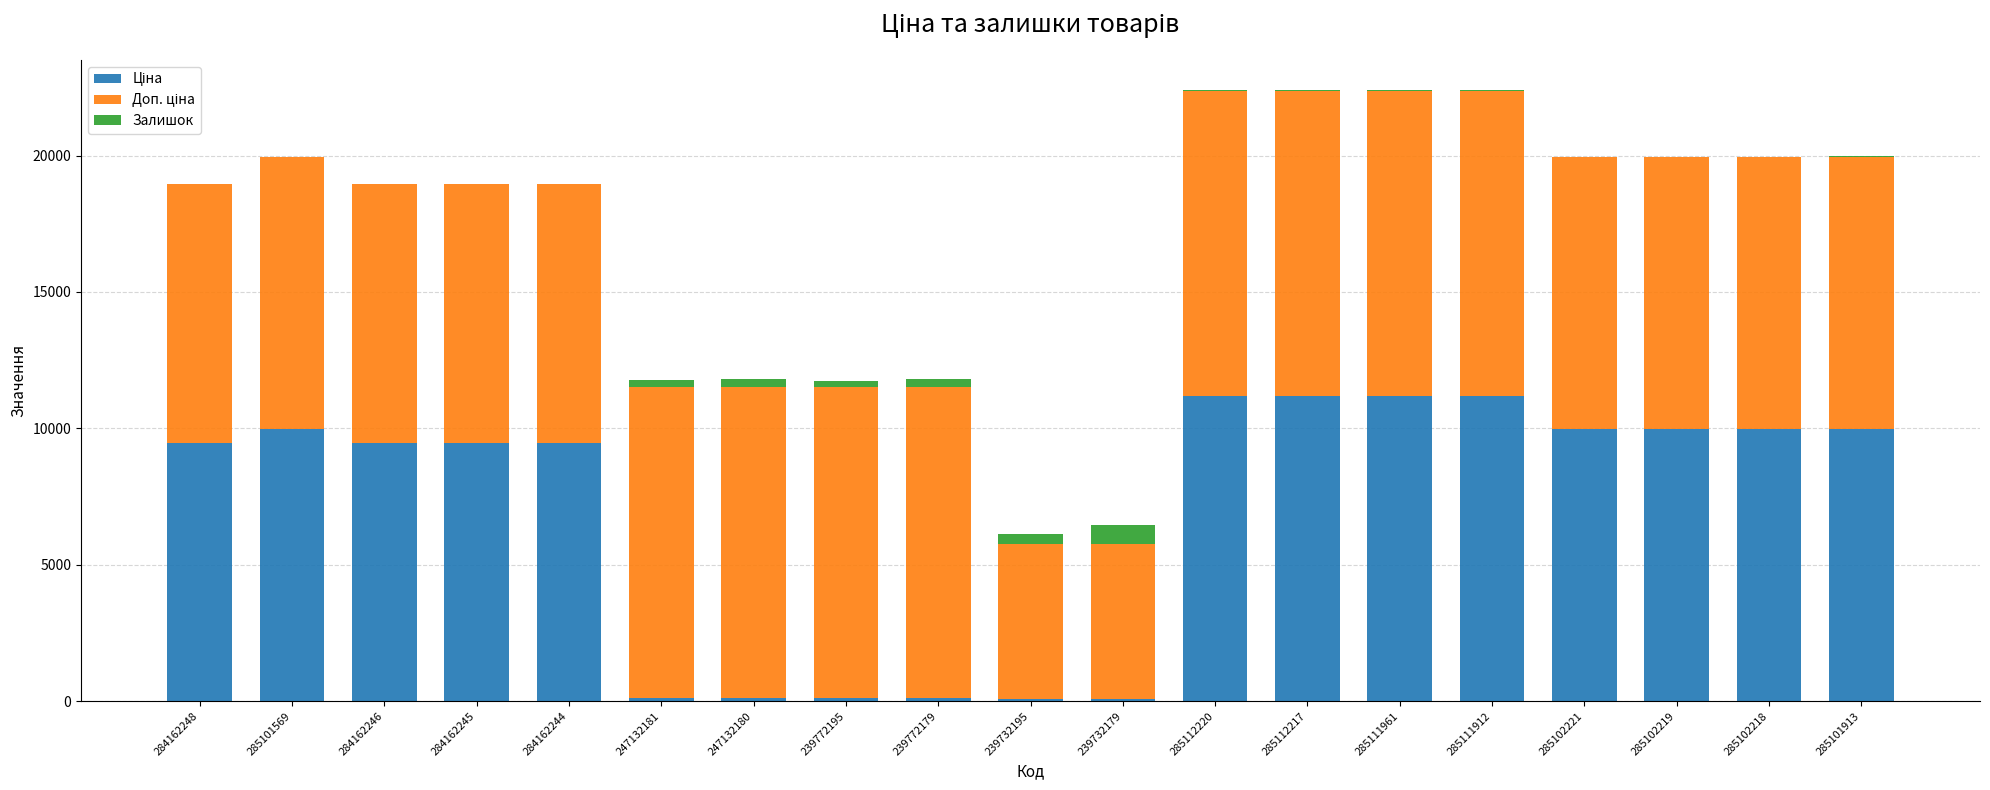

What is the total value across all series at 284162246?

18960.1